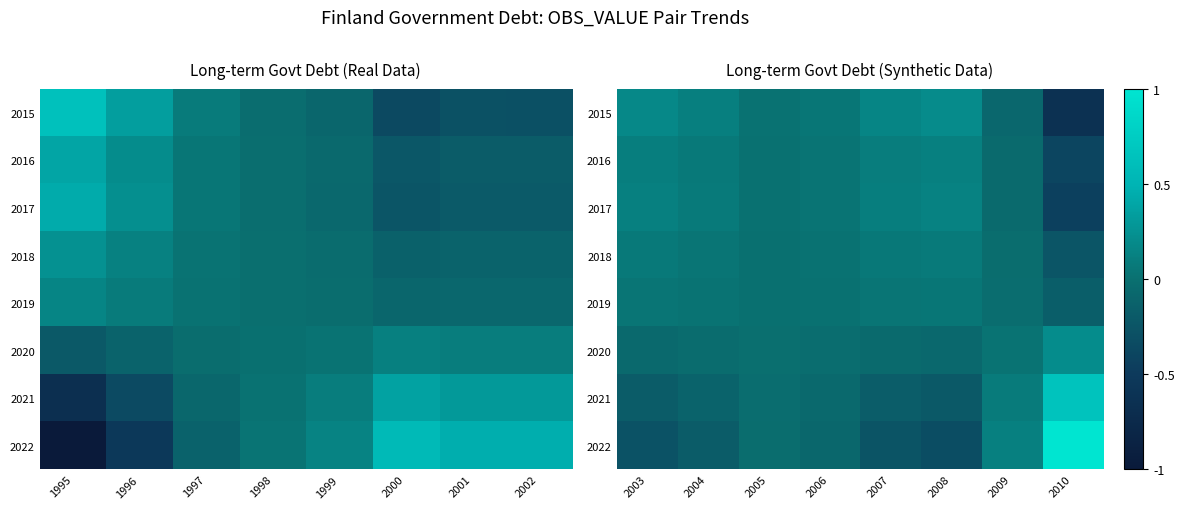

Which has a higher value, 2006 or 2007?

2007